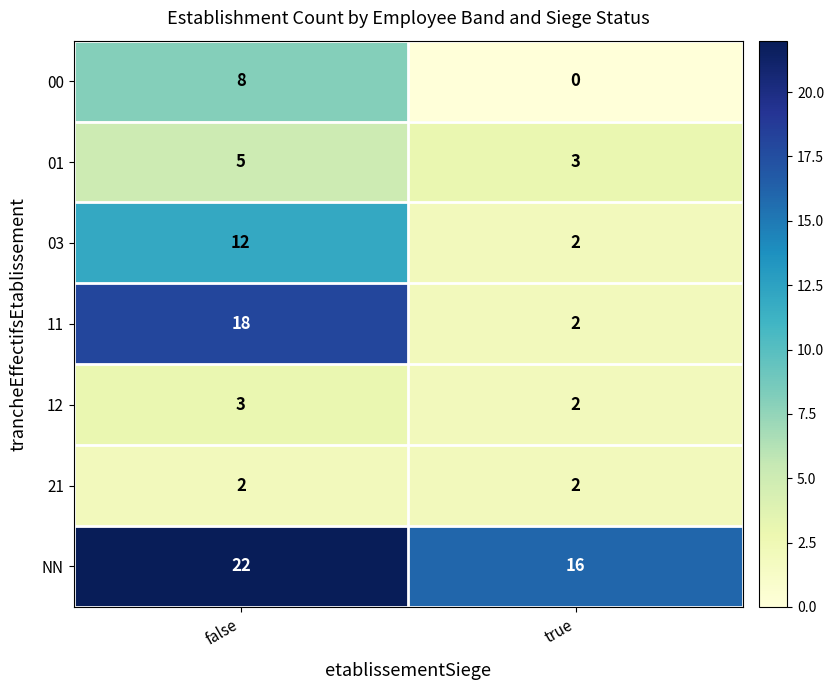

Reading right to left, list all the values displayed in this chart.

00: 0	8
01: 3	5
03: 2	12
11: 2	18
12: 2	3
21: 2	2
NN: 16	22